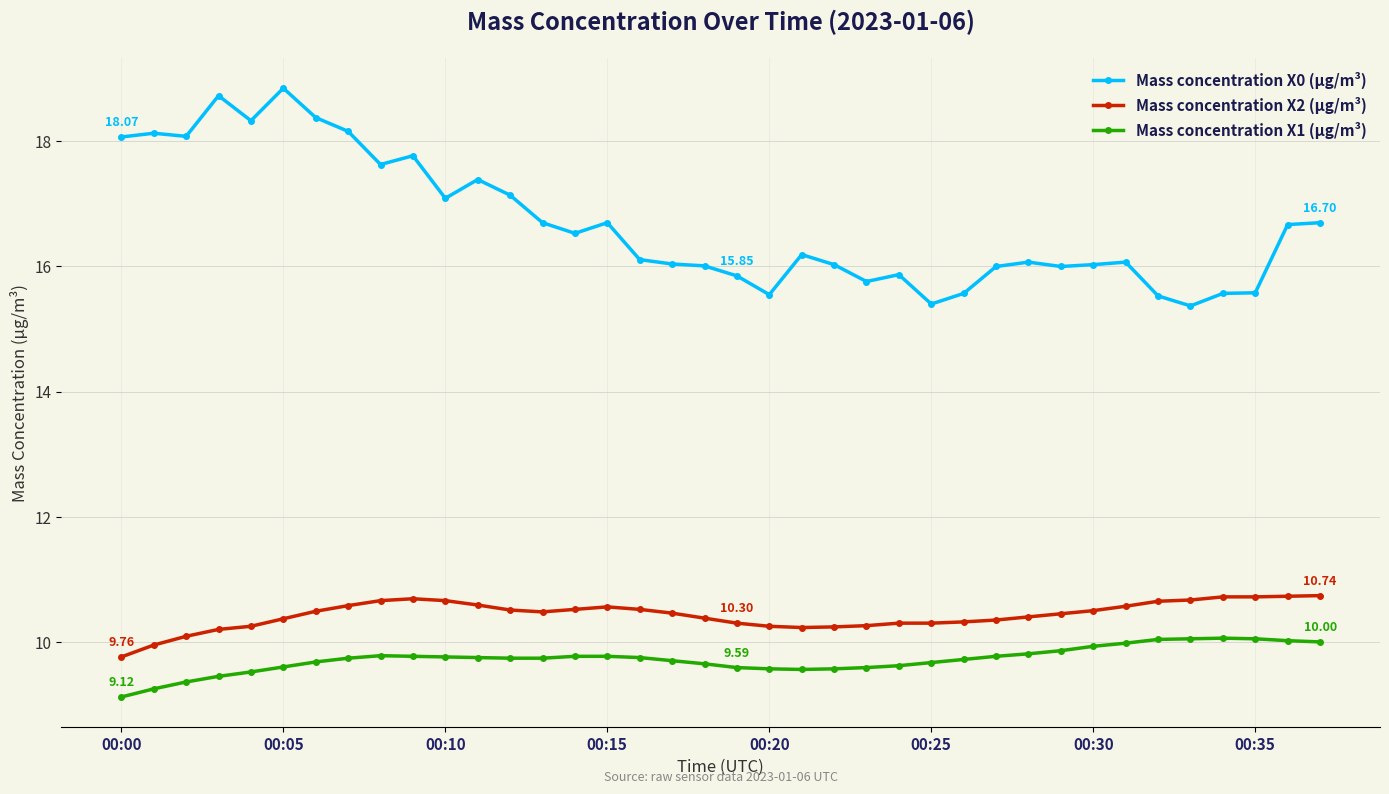

True or false: Mass concentration X0 (μg/m³) and Mass concentration X2 (μg/m³) intersect in this chart.

False